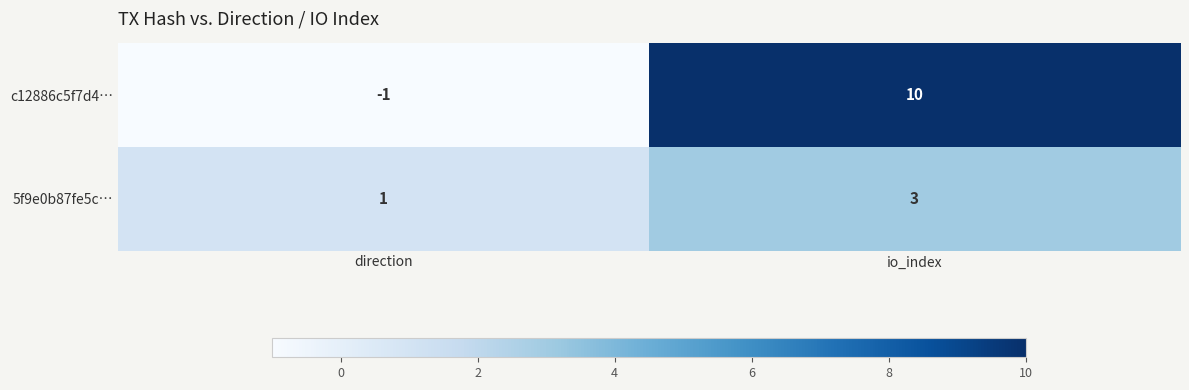

What is the spread (max minus min) of values at io_index?

7